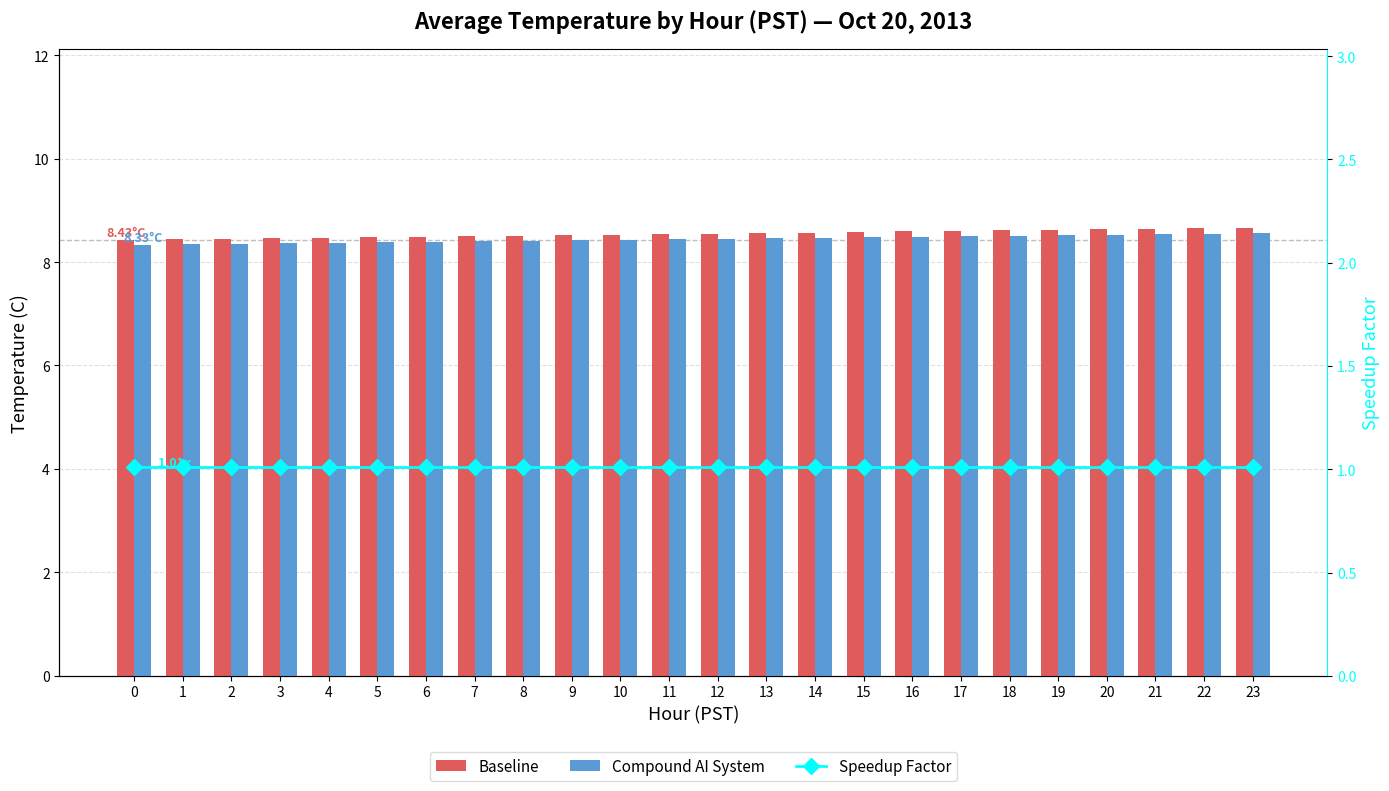

How many categories are shown in the chart?

24